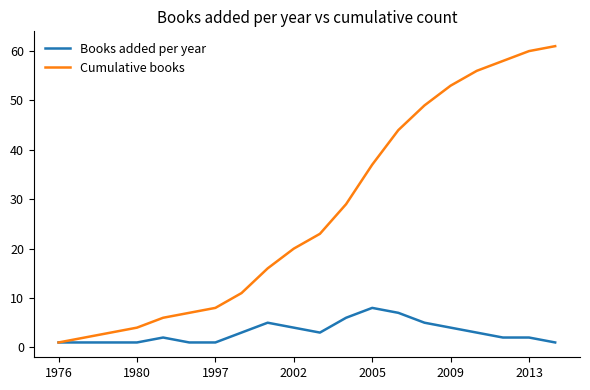

Which series has the largest total across all categories?

Cumulative books